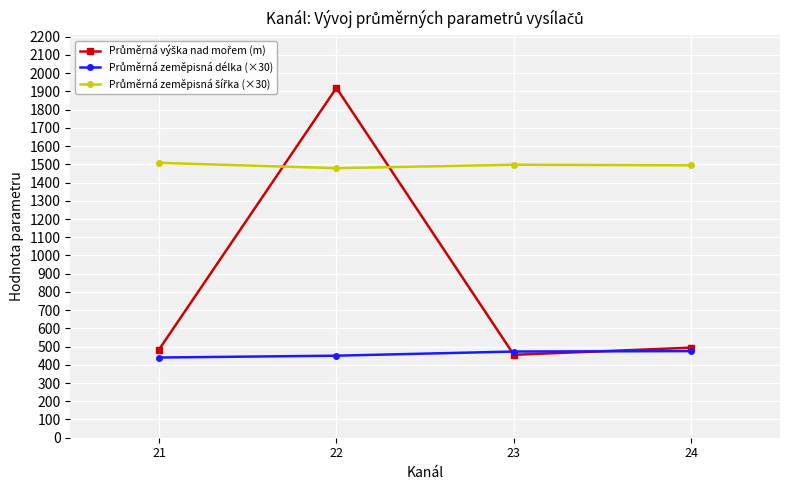

What is the spread (max minus min) of values at 23?

1042.8